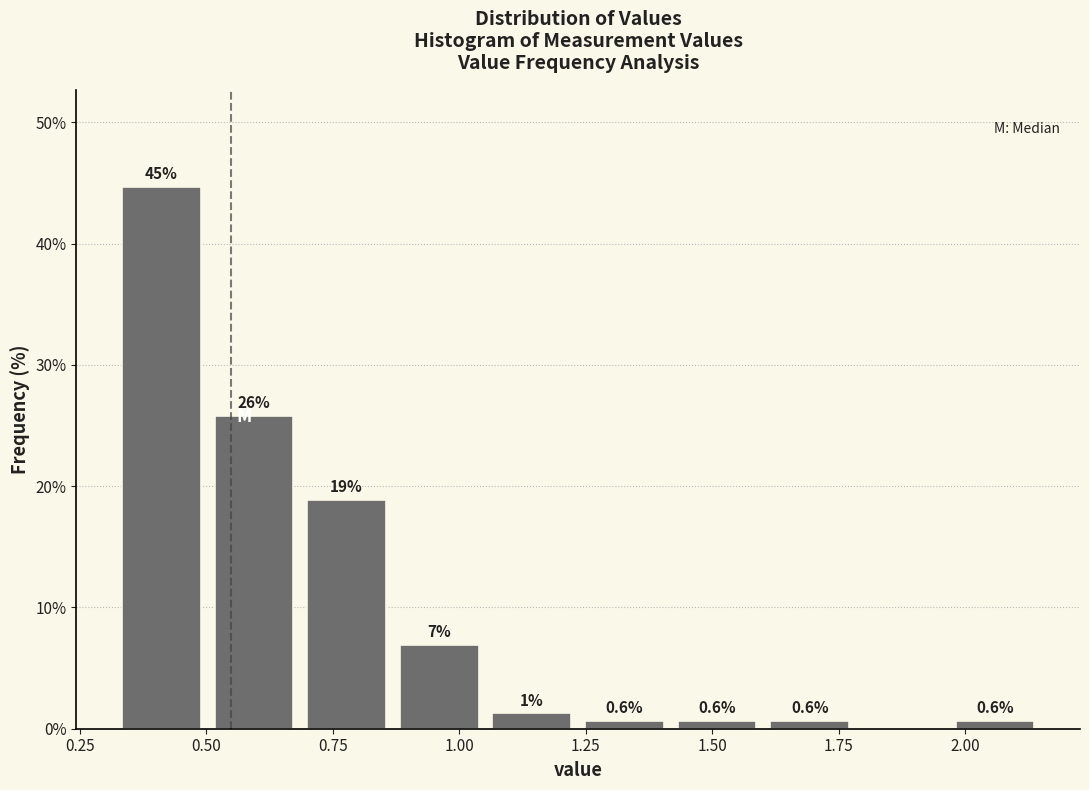

Around what value on the x-axis is the tallest bar? Give the approximate position of its centre, as read against the axis.

0.40